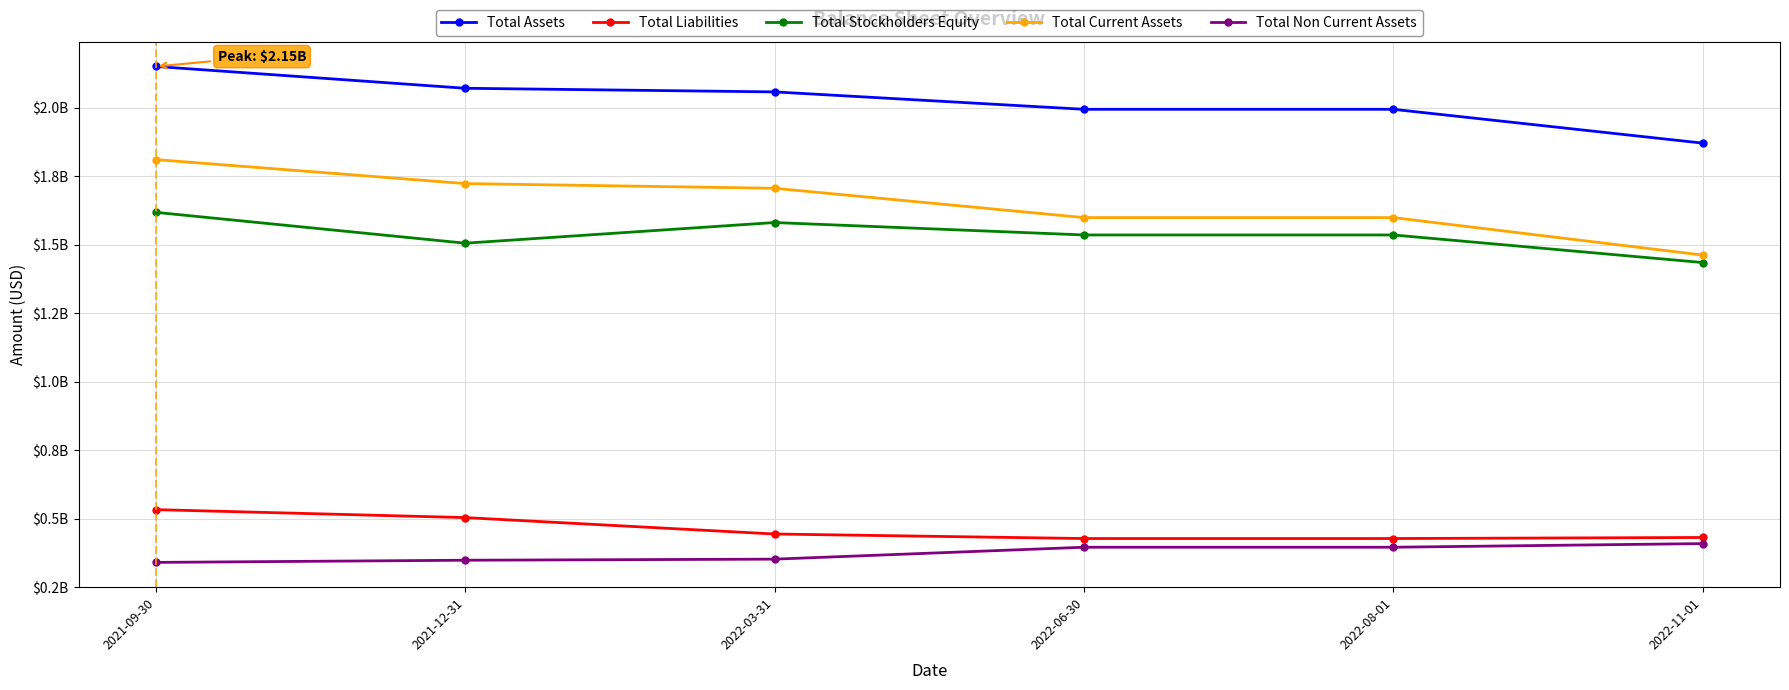

At how many categories does at least one series exceed 1272585576?

6